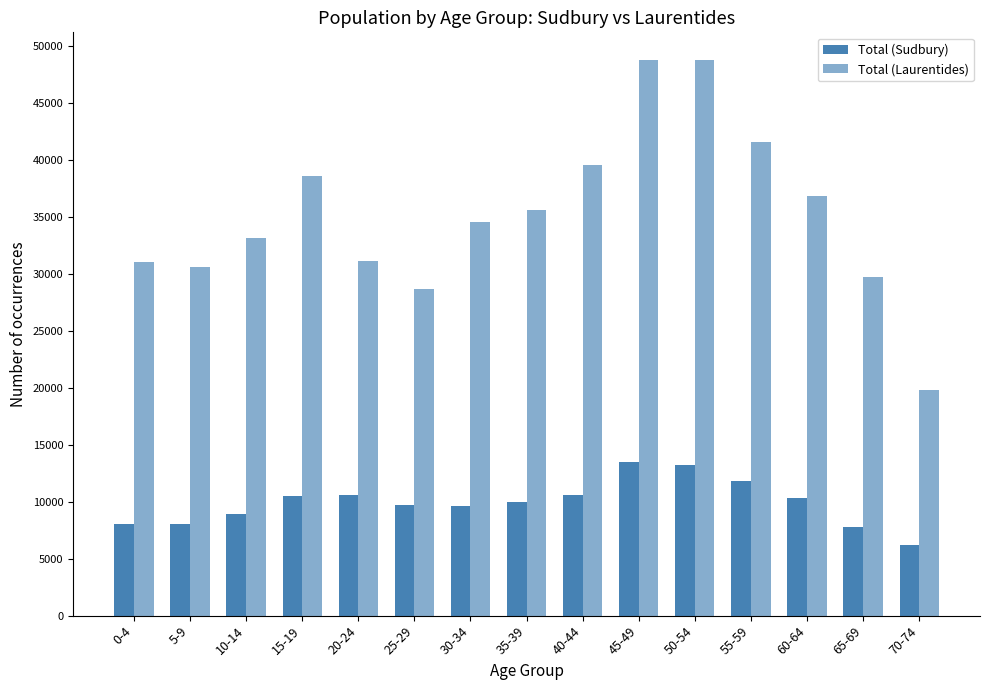

Are the bars horizontal?

No